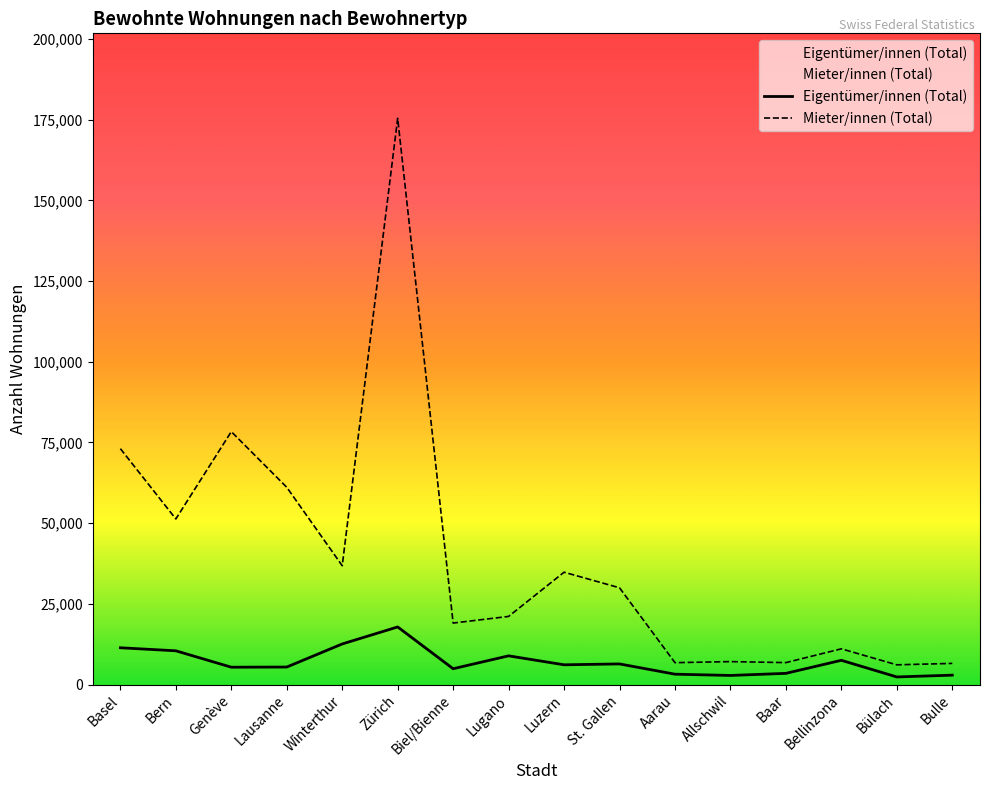

List the labels in order of Mieter/innen (Total) value, largest first.

Zürich, Genève, Basel, Lausanne, Bern, Winterthur, Luzern, St. Gallen, Lugano, Biel/Bienne, Bellinzona, Allschwil, Baar, Aarau, Bulle, Bülach